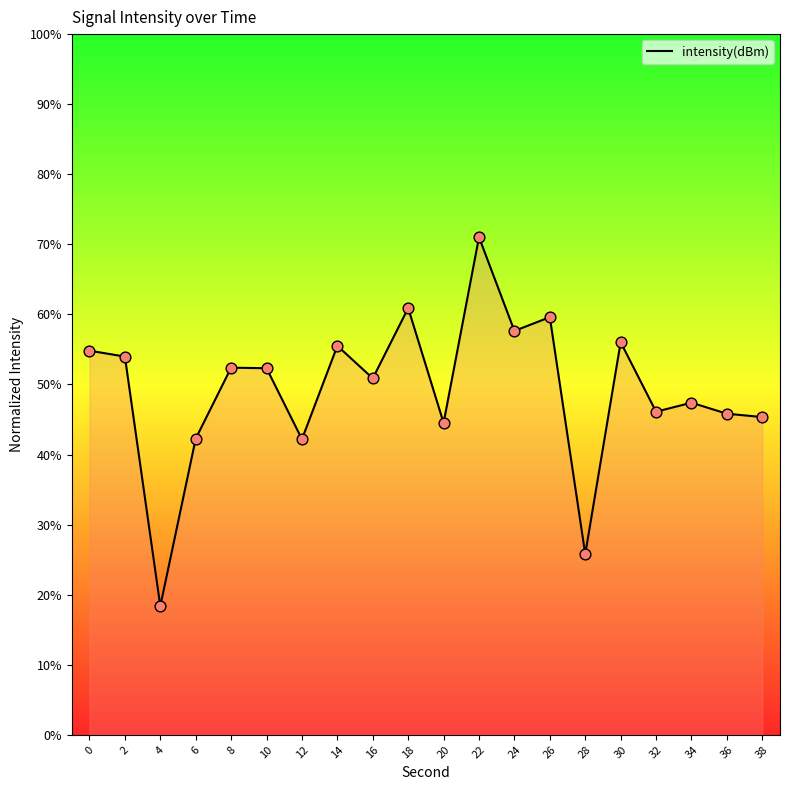

Between 6 and 22, which is larger?

22